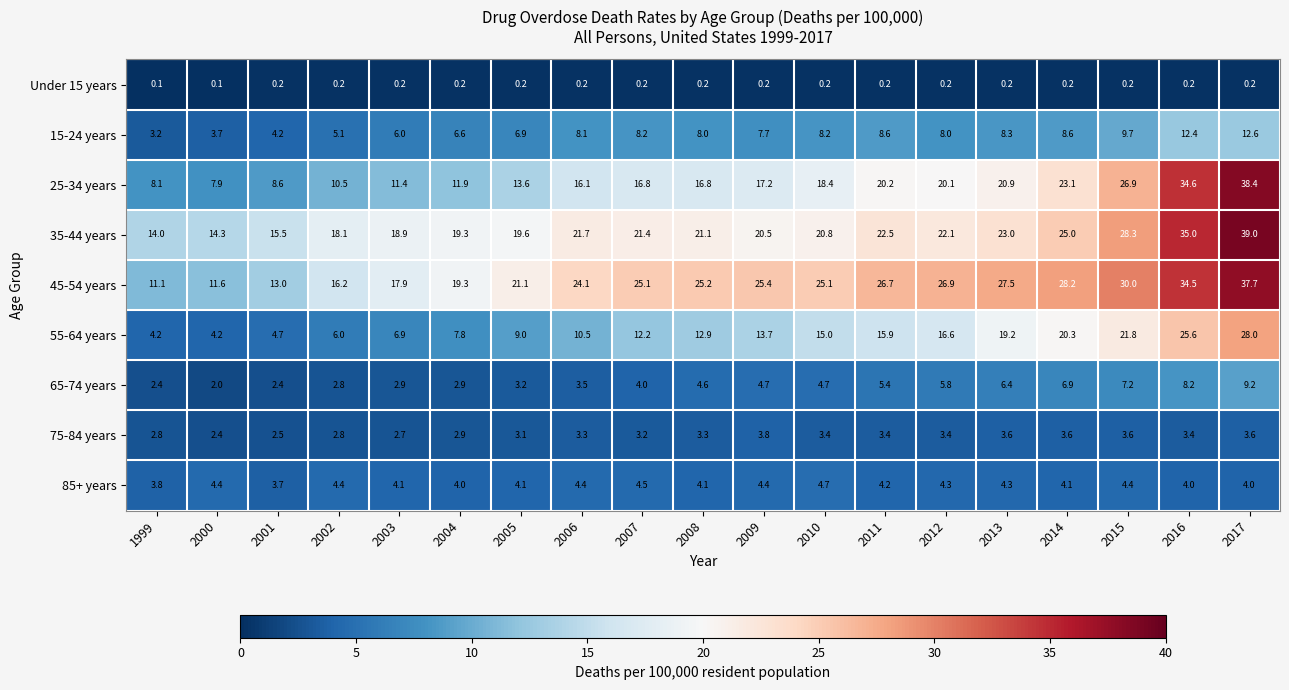

What is the sum of all 15-24 years values?

144.1